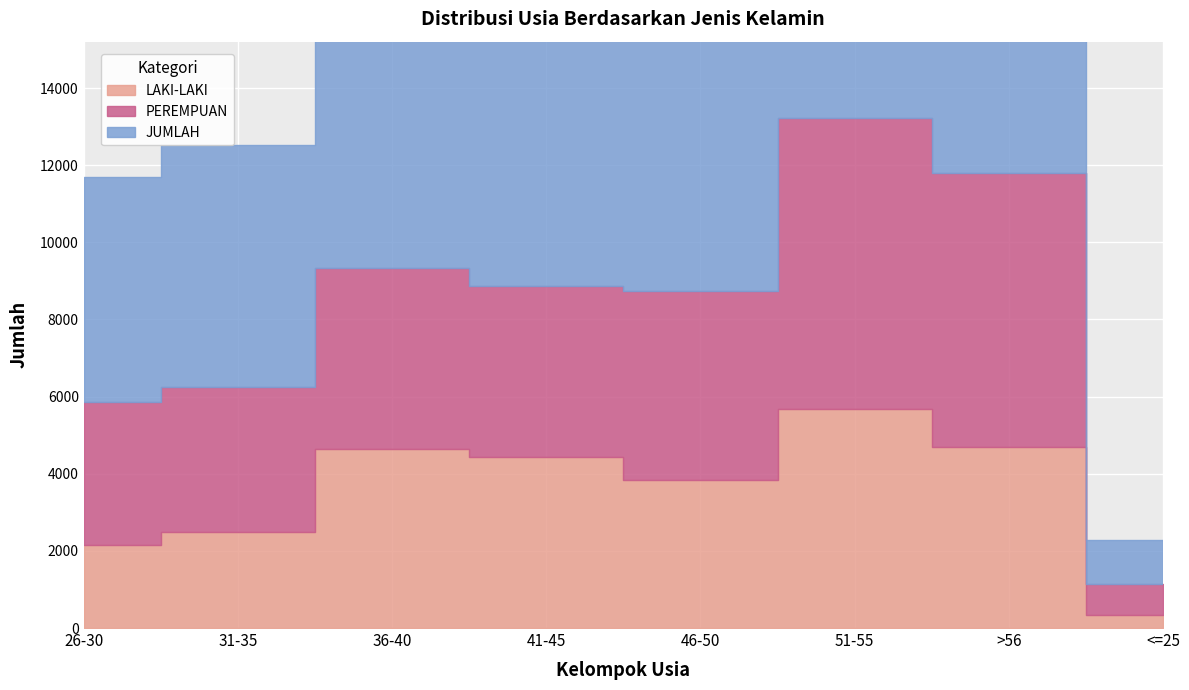

Reading left to right, extract all data points from this chart.

LAKI-LAKI: 2157	2497	4651	4422	3837	5689	4701	347
PEREMPUAN: 3695	3762	4680	4442	4905	7530	7093	795
JUMLAH: 5852	6259	9331	8864	8742	13219	11794	1142